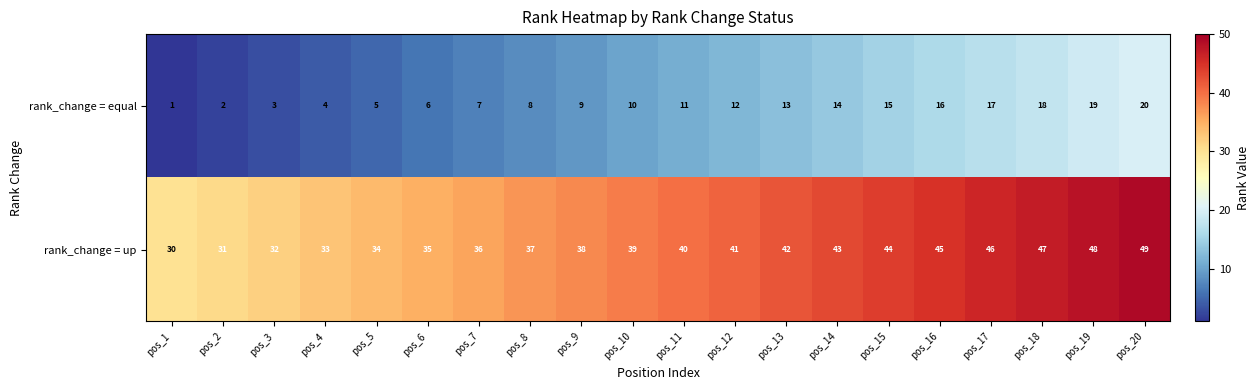

Count the number of categories in the chart.

20